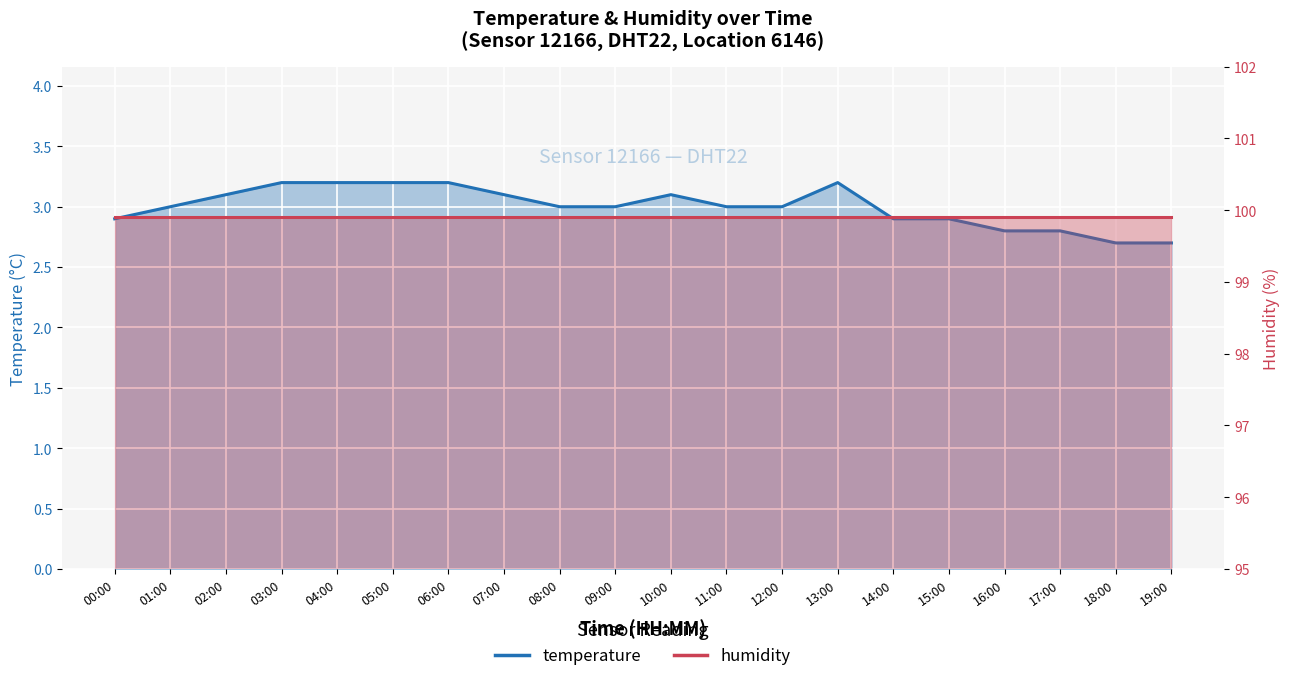

What is the label of the 15th point from the left?

14:00